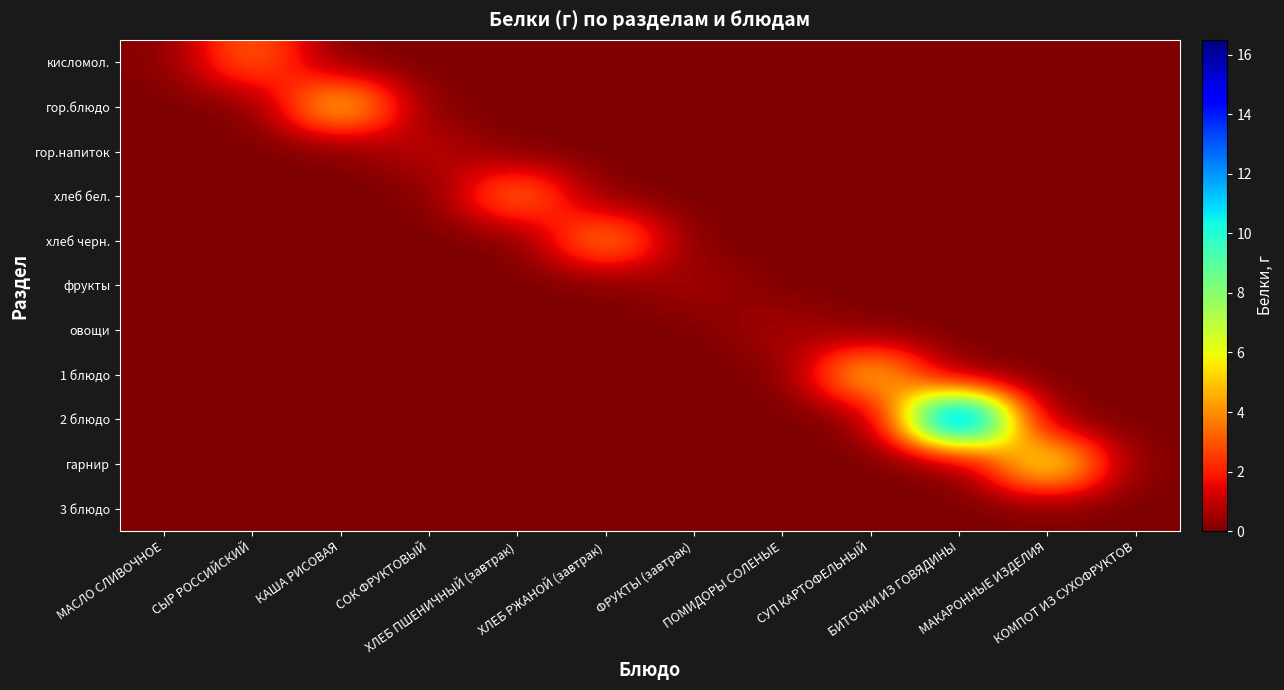

Which series has the largest range (max minus min)?

2 блюдо